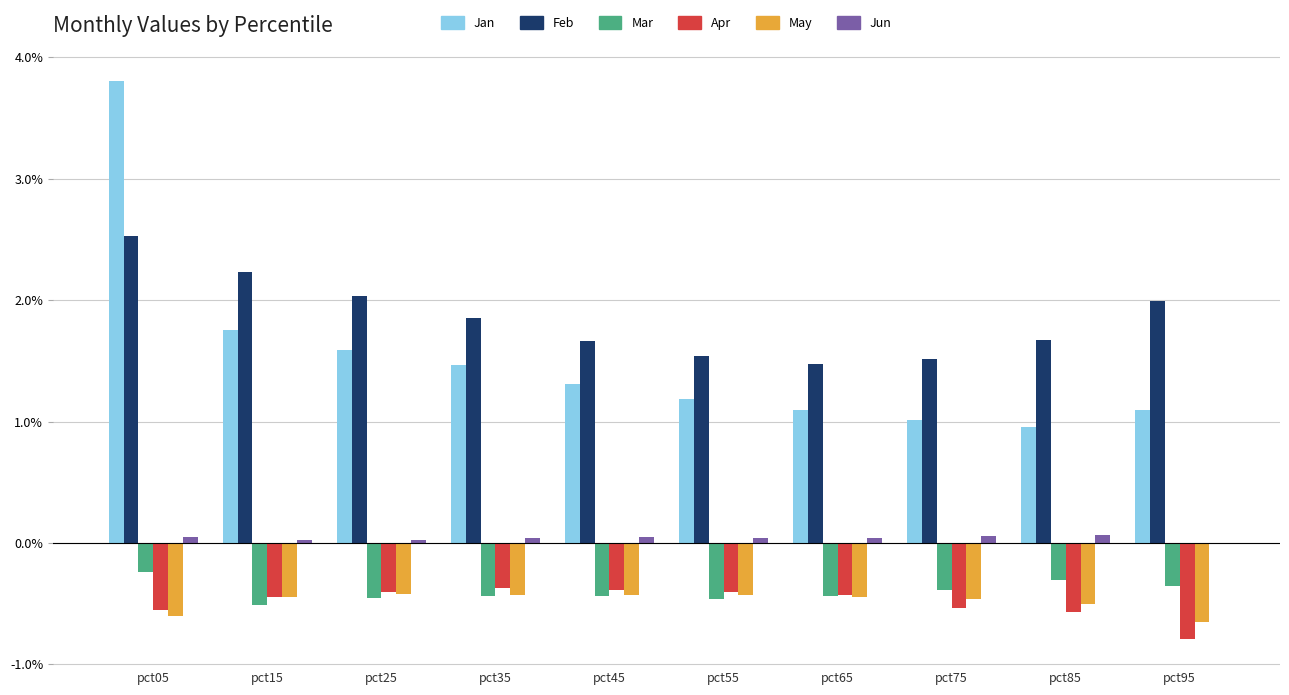

What is the sum of all Apr values?

-4.9